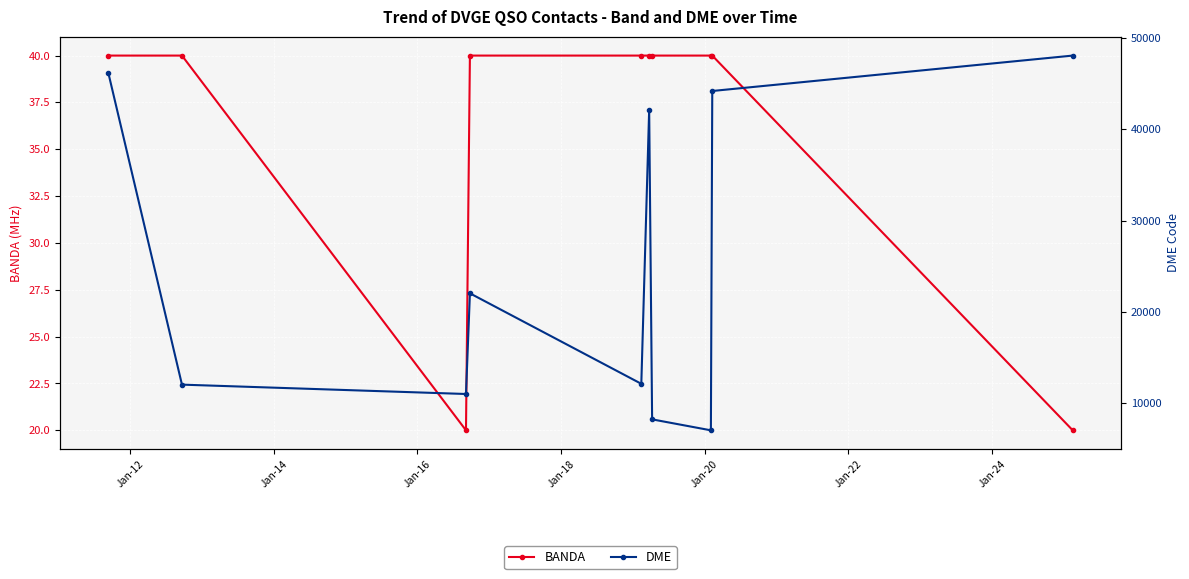

What is the value of the BANDA point at the 4th from the left?

40